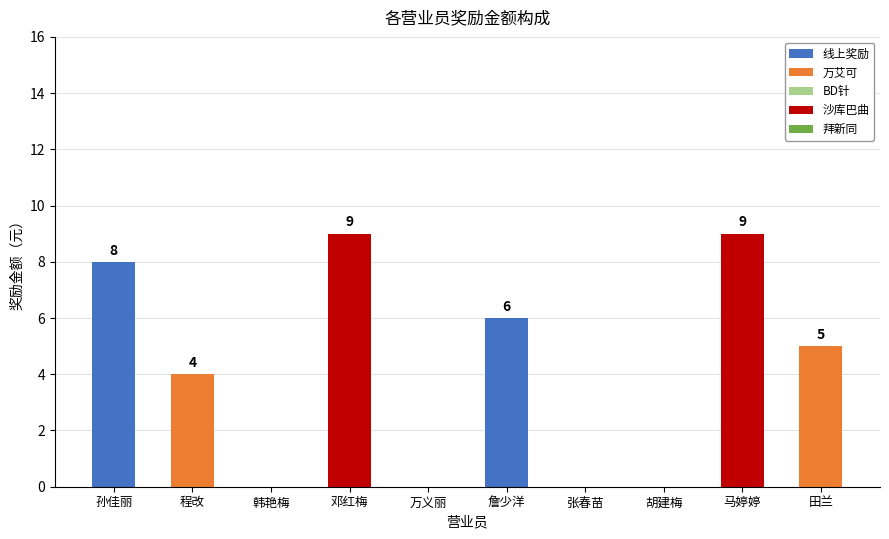

Reading left to right, list the values for the 线上奖励 series.

孙佳丽=8	程改=0	韩艳梅=0	邓红梅=0	万义丽=0	詹少洋=6	张春苗=0	胡建梅=0	马婷婷=0	田兰=0